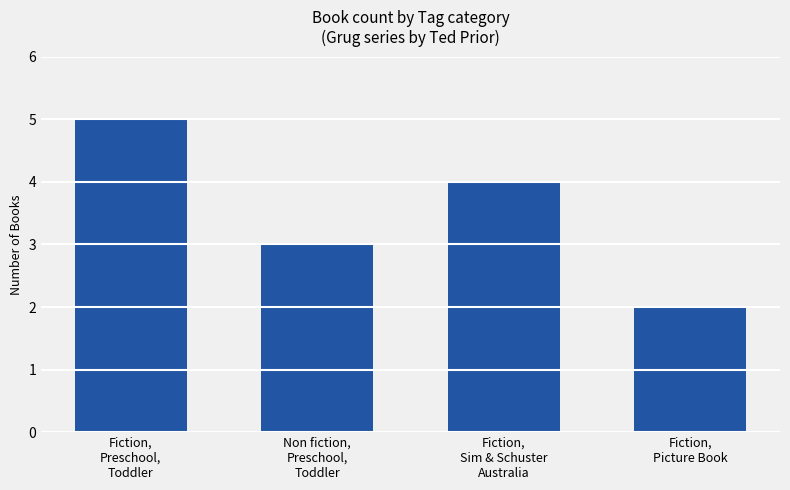

Reading right to left, list all the values displayed in this chart.

Fiction,
Picture Book=2	Fiction,
Sim & Schuster
Australia=4	Non fiction,
Preschool,
Toddler=3	Fiction,
Preschool,
Toddler=5